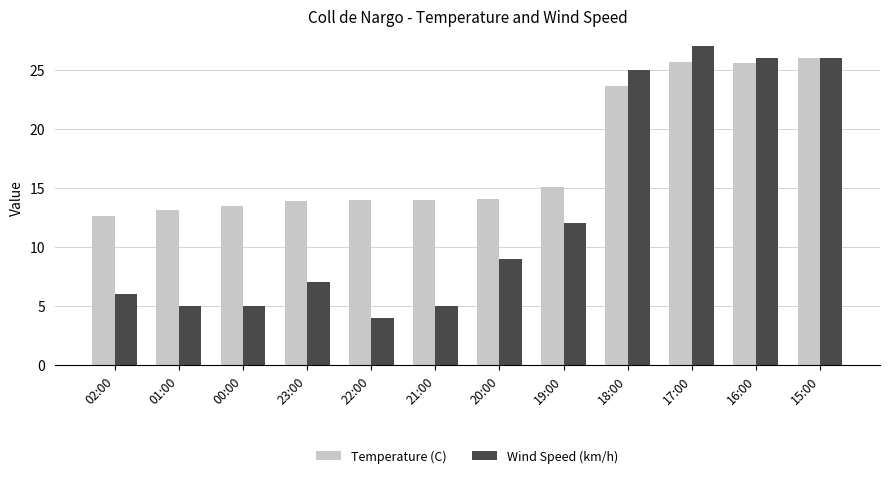

What is the label of the 4th bar from the left?

23:00